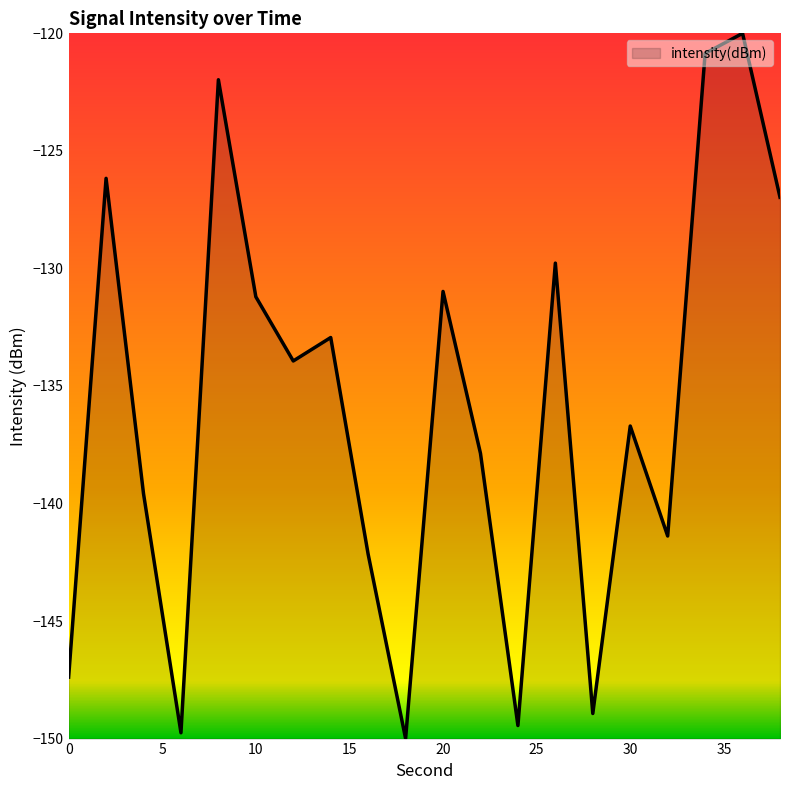

What is the minimum value shown in the chart?

-150.0